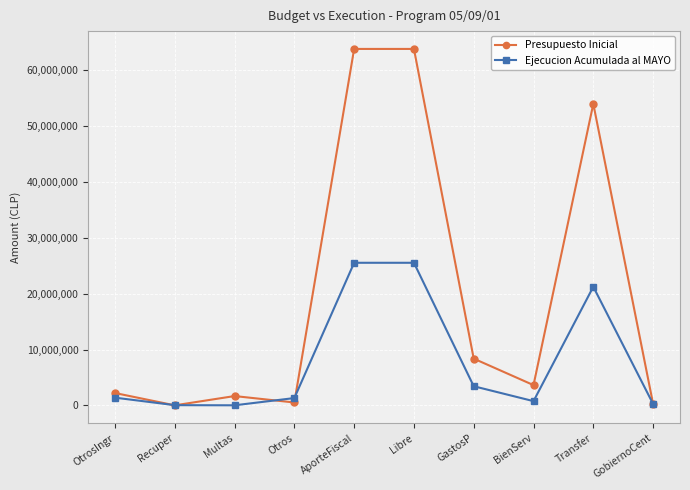

What is the spread (max minus min) of values at GastosP?

4938442